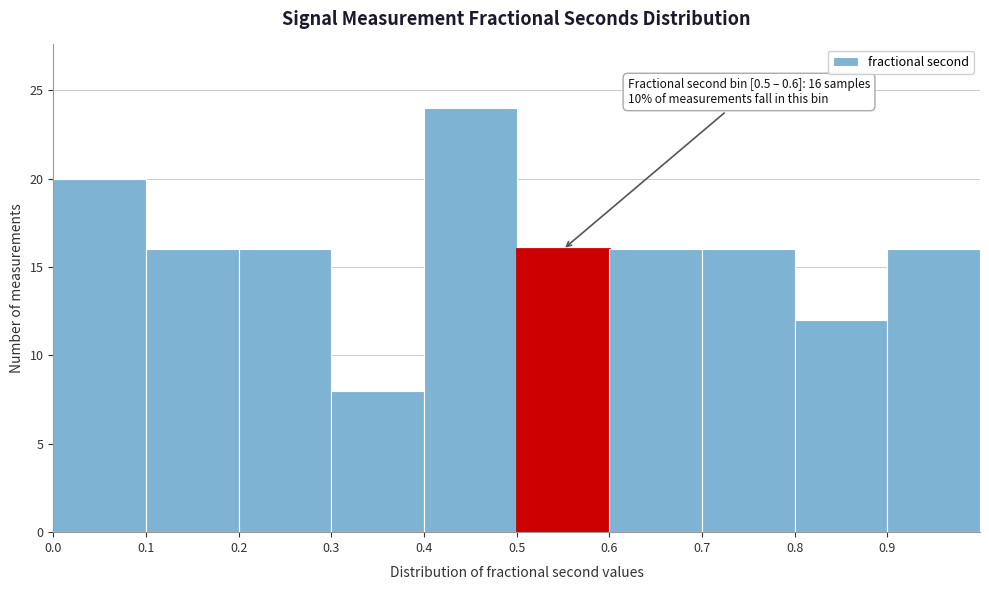

Over which range of the x-axis is the bar tallest?

0.4 to 0.5